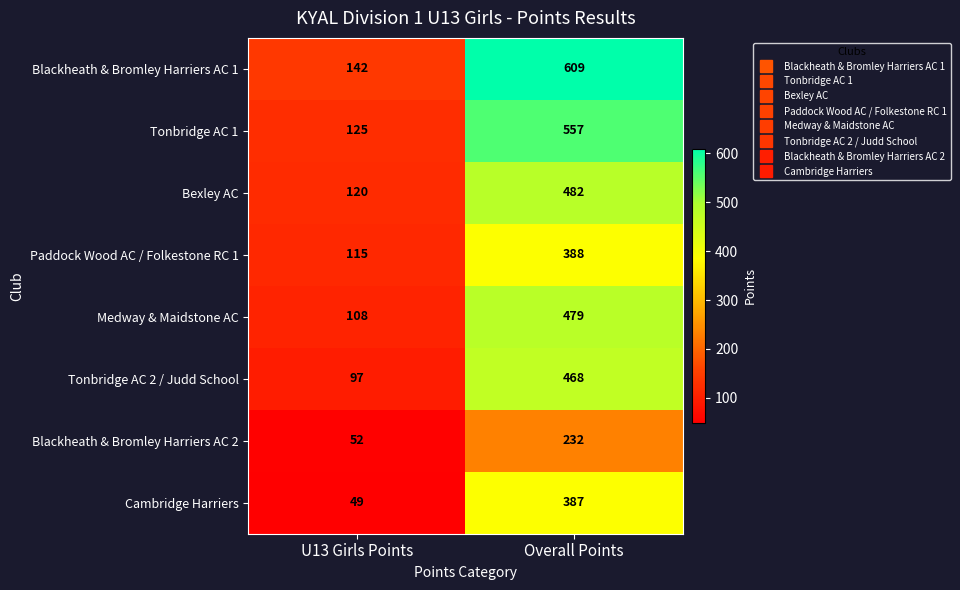

At which category is the sum across all series the highest?

Overall Points